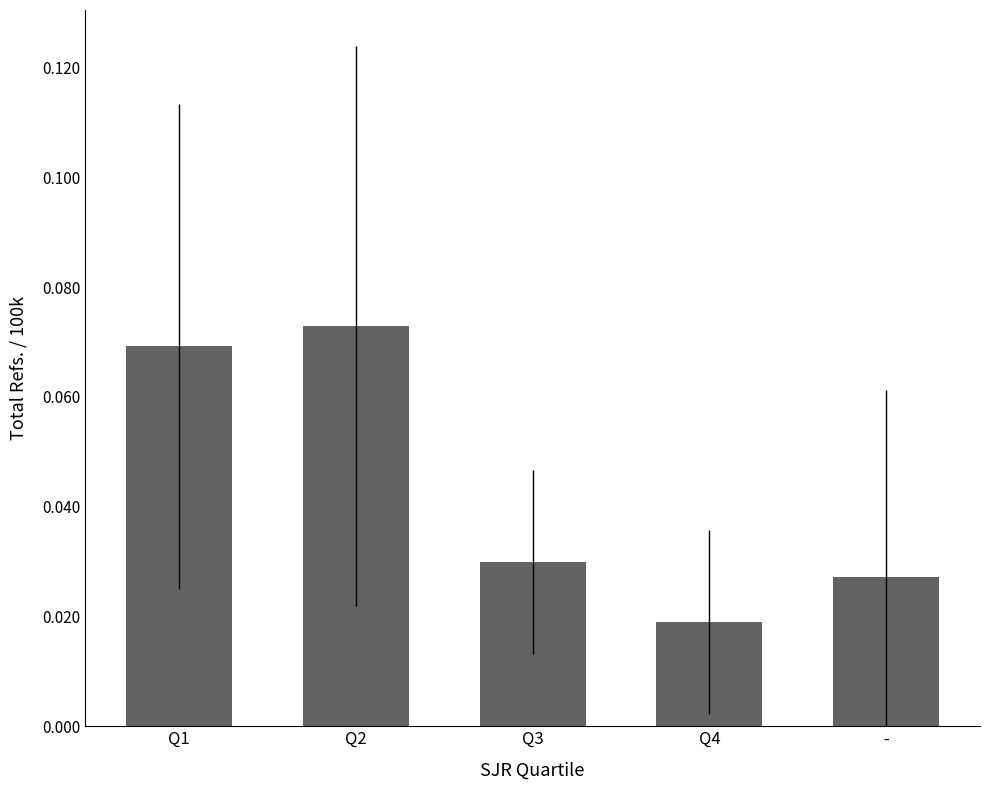

Count the number of data series in this chart.

1